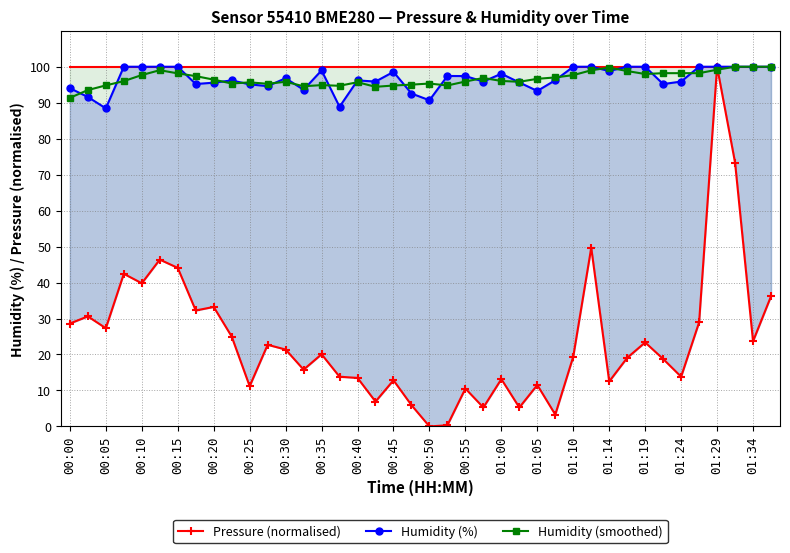

What are all the series names shown in the legend?

Pressure (normalised), Humidity (%), Humidity (smoothed)